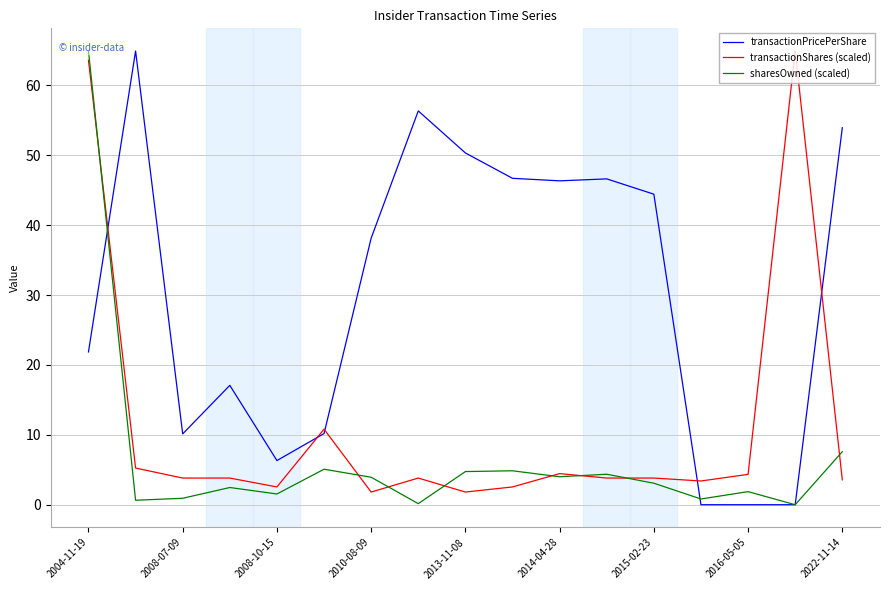

Is it true that transactionShares (scaled) equals 2.5 at 2008-10-15?

True